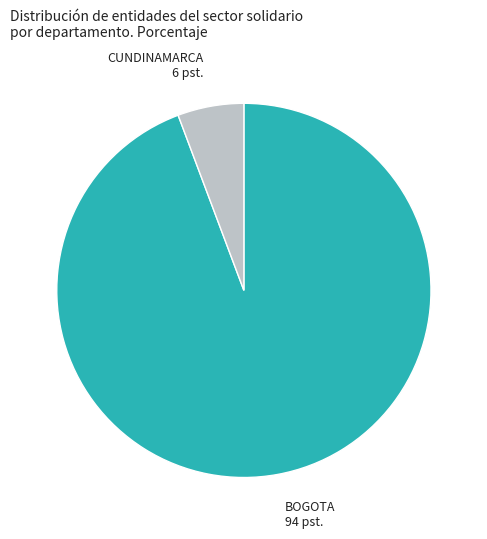

How many slices are in this pie chart?

2